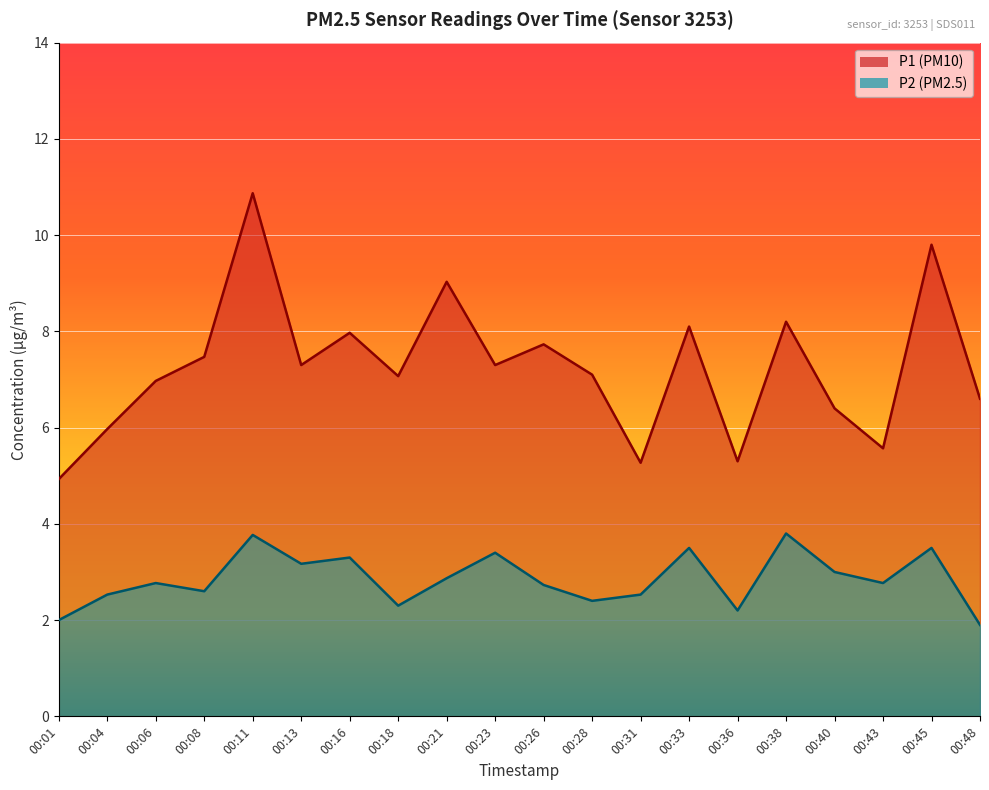

What is the greatest value displayed?

10.9